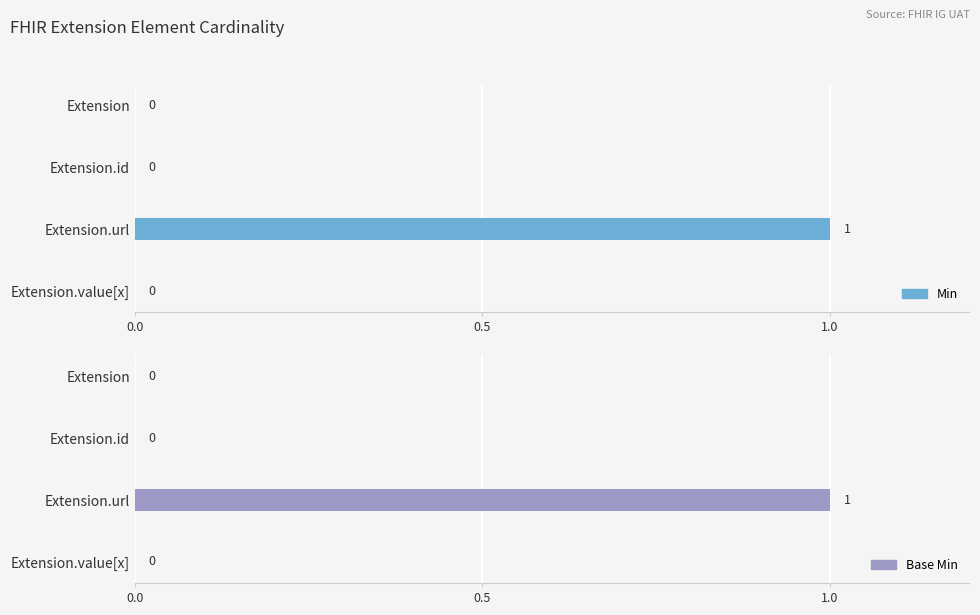

What position from the left is Extension.url?

3